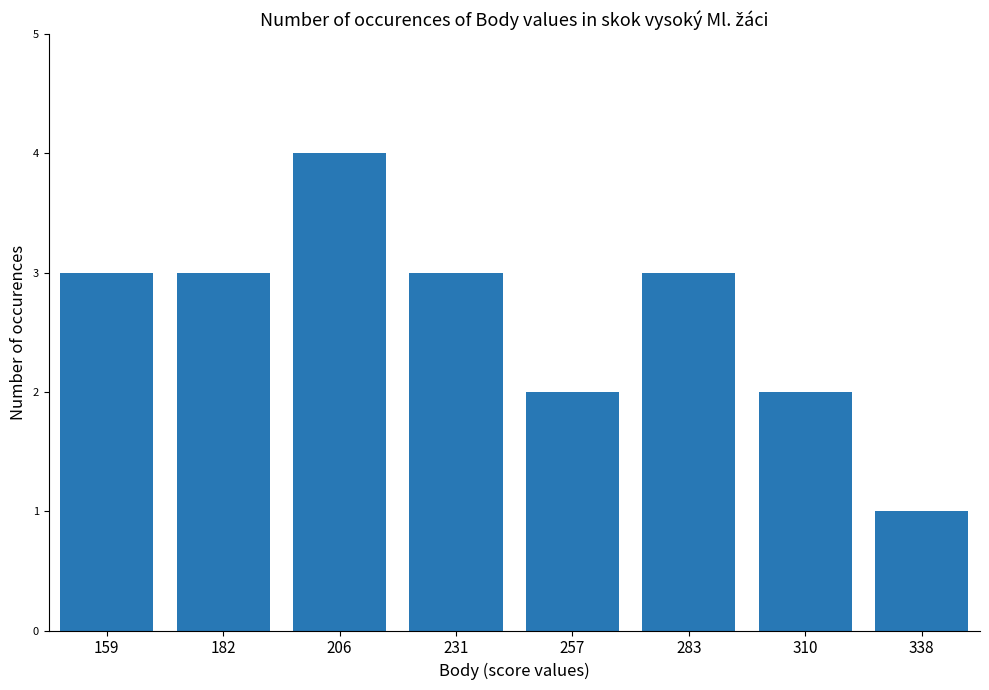

Are the bars grouped side by side (vs. stacked)?

No